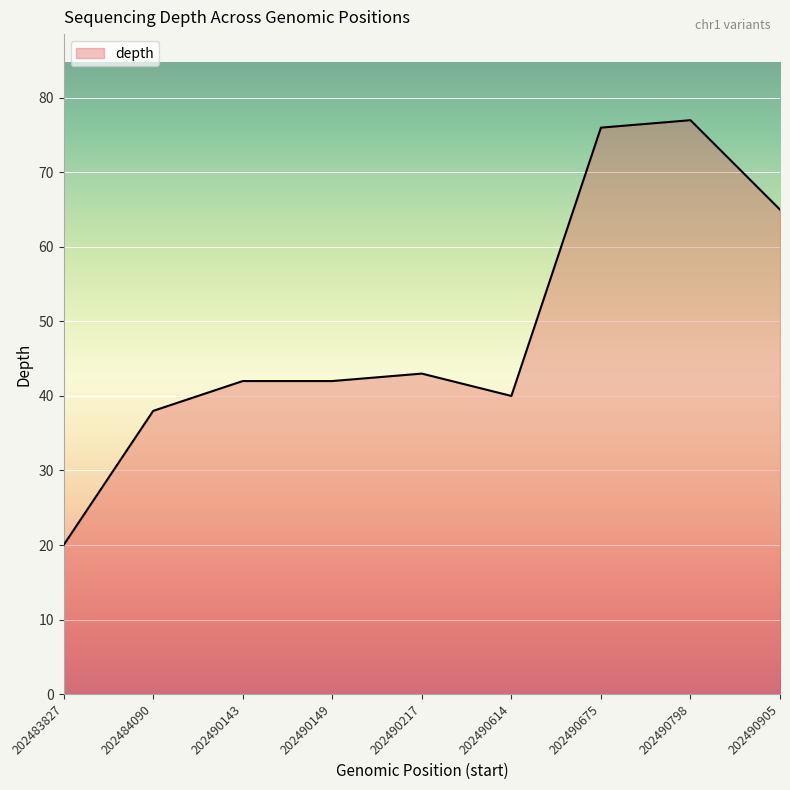

What is the difference between the maximum and minimum values?

57